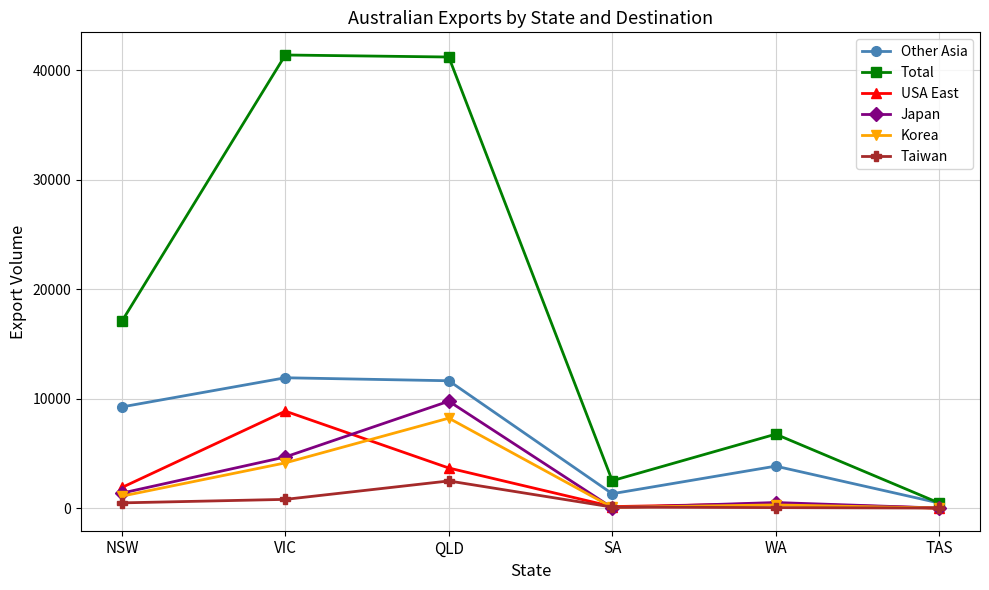

How many lines are shown in the chart?

6